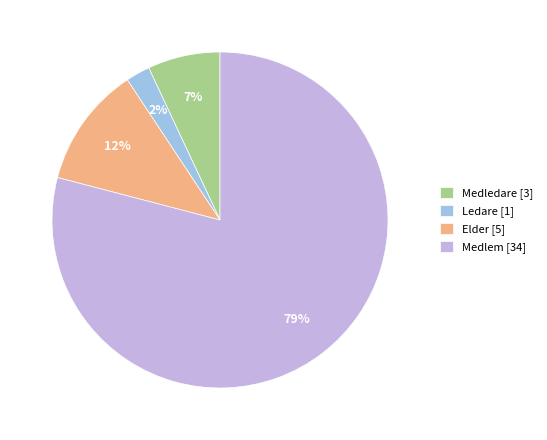

Is the sum of Ledare and Medlem greater than half?

Yes